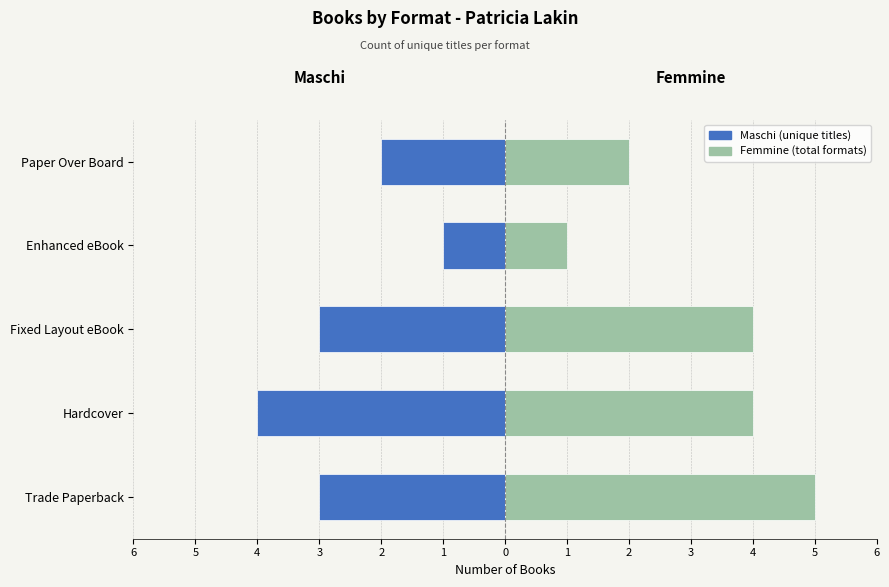

What is the difference between the Femmine values at Fixed Layout eBook and Trade Paperback?

1